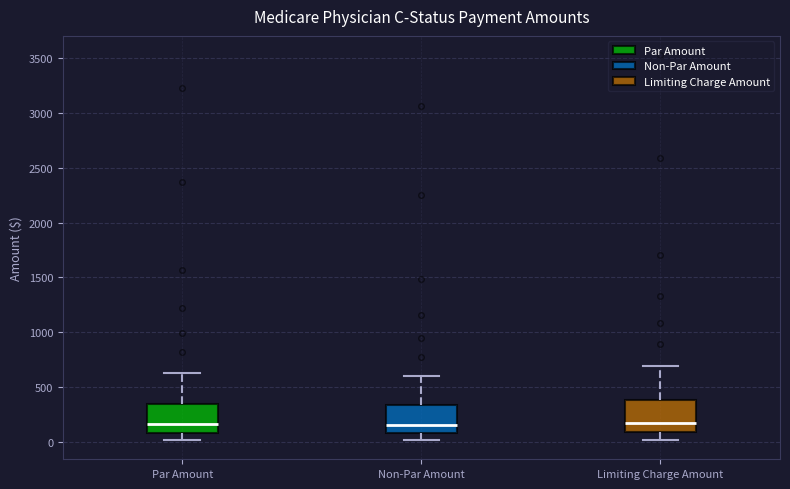

Reading left to right, read every box against the y-axis: the position of its median line, the range the box covers, and the ends of its whiskers. The values are not printed on the chart, so give them approximately, as read against the axis.

Par Amount: median 150, box 100 to 350, whiskers 0 to 650
Non-Par Amount: median 150, box 100 to 350, whiskers 0 to 600
Limiting Charge Amount: median 150, box 100 to 400, whiskers 0 to 700